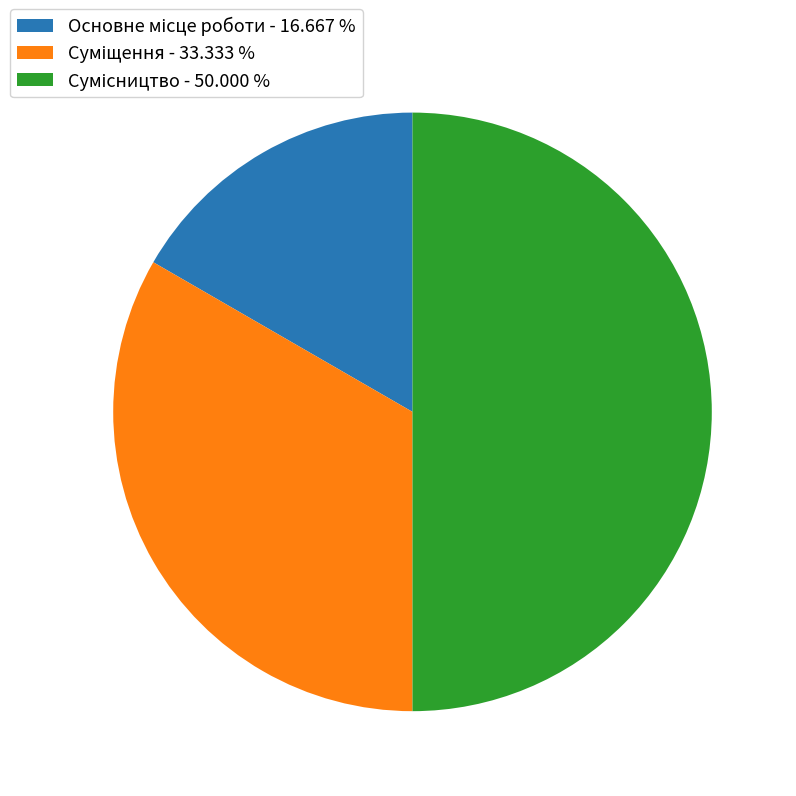

How many slices are in this pie chart?

3